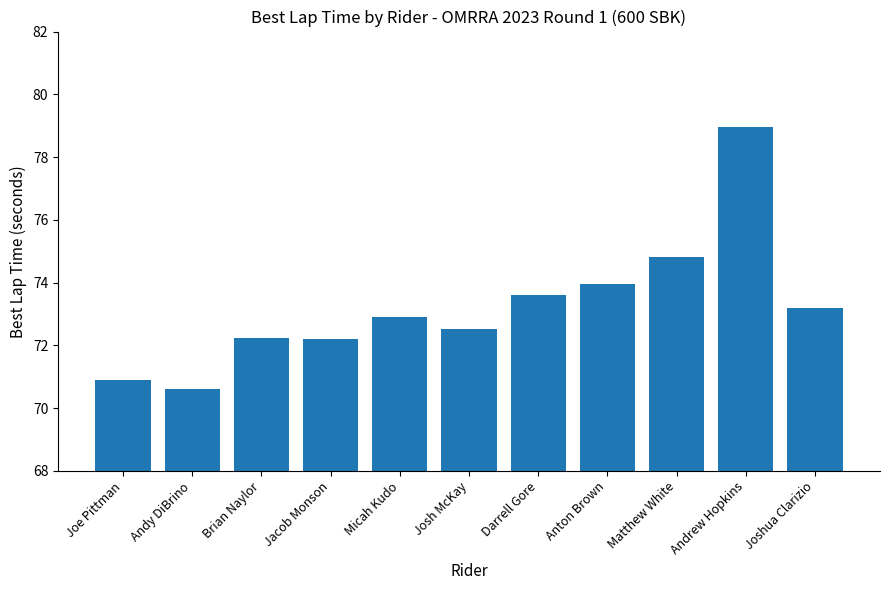

What is the label of the 4th bar from the right?

Anton Brown